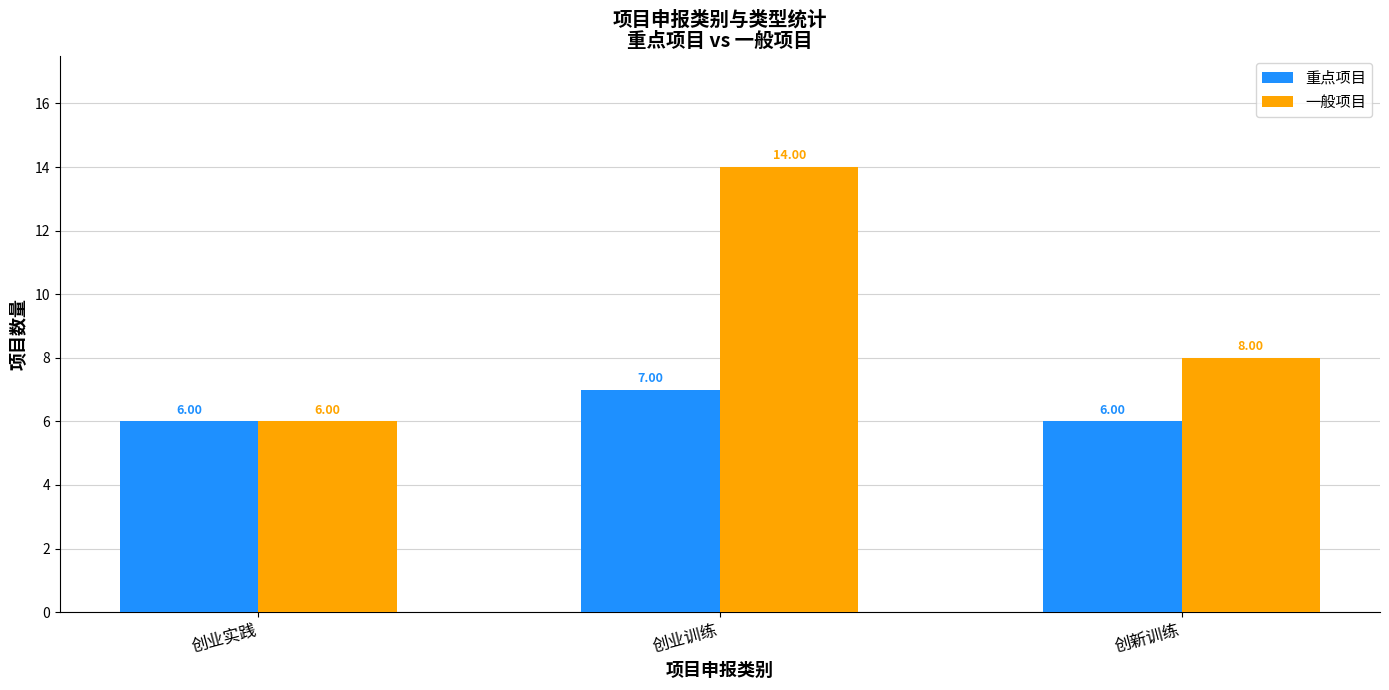

What is the total value across all series at 创业训练?

21